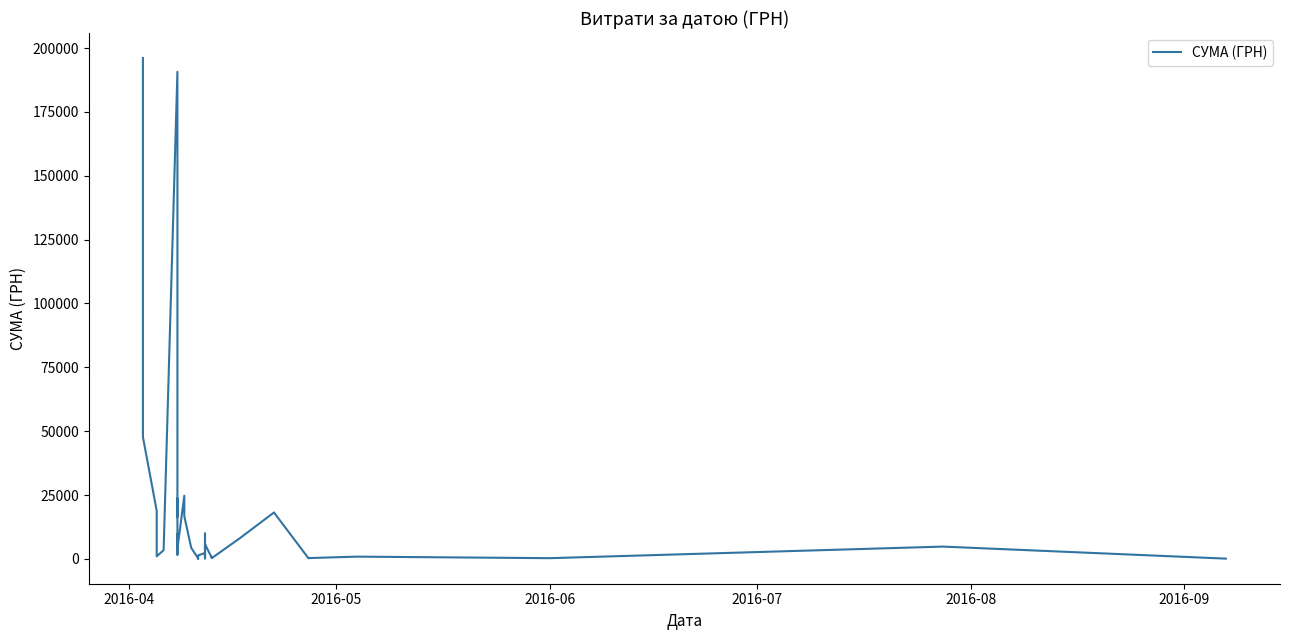

Reading left to right, list all the values displayed in this chart.

196124.0	47726.0	18792.2	985.2	3387.1	190737.8	16495.1	23674.2	5151.2	5461.6	9675.0	1609.9	8935.9	6013.0	4003.5	24732.1	16679.5	4328.0	188.0	59.9	842.2	753.2	1347.8	2287.5	655.0	9925.4	210.0	165.0	5773.0	308.7	792.0	318.1	7977.0	18160.9	226.4	297.0	864.3	264.0	4798.5	84.5